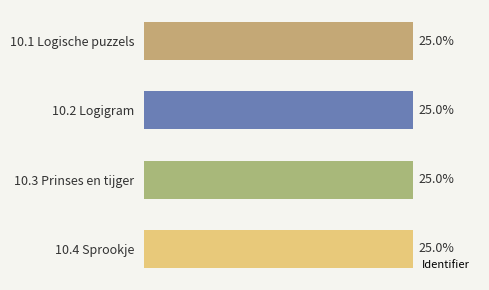

Are the bars horizontal?

Yes